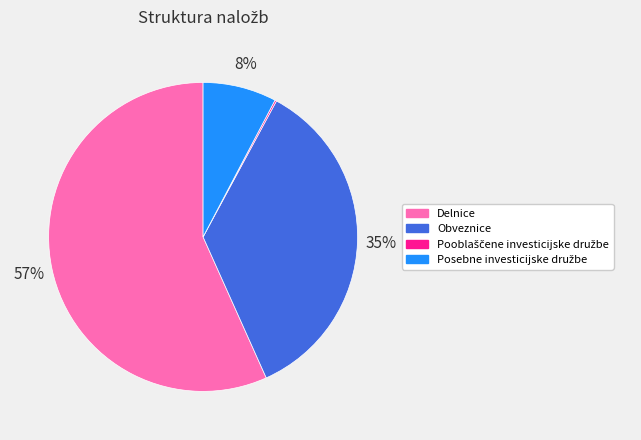

Does Delnice account for over 50% of the chart?

Yes